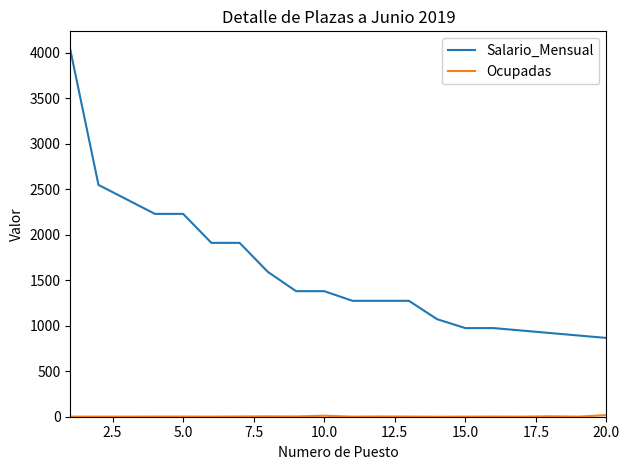

Which series has the widest spread of values?

Salario_Mensual